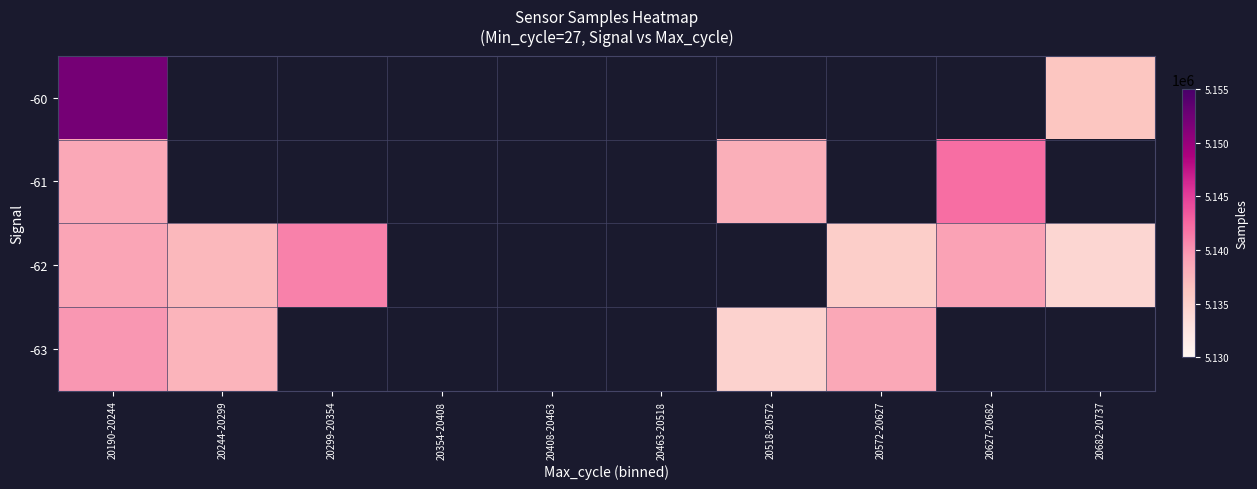

At how many categories does at least one series exceed 5145853?

1